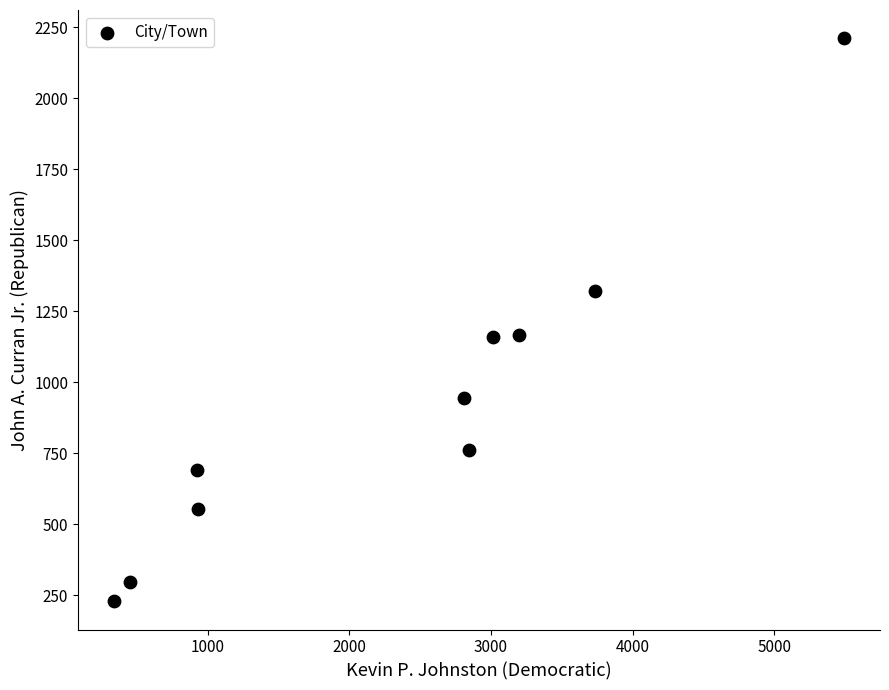

What is the range of X values (max minus min)?

5148